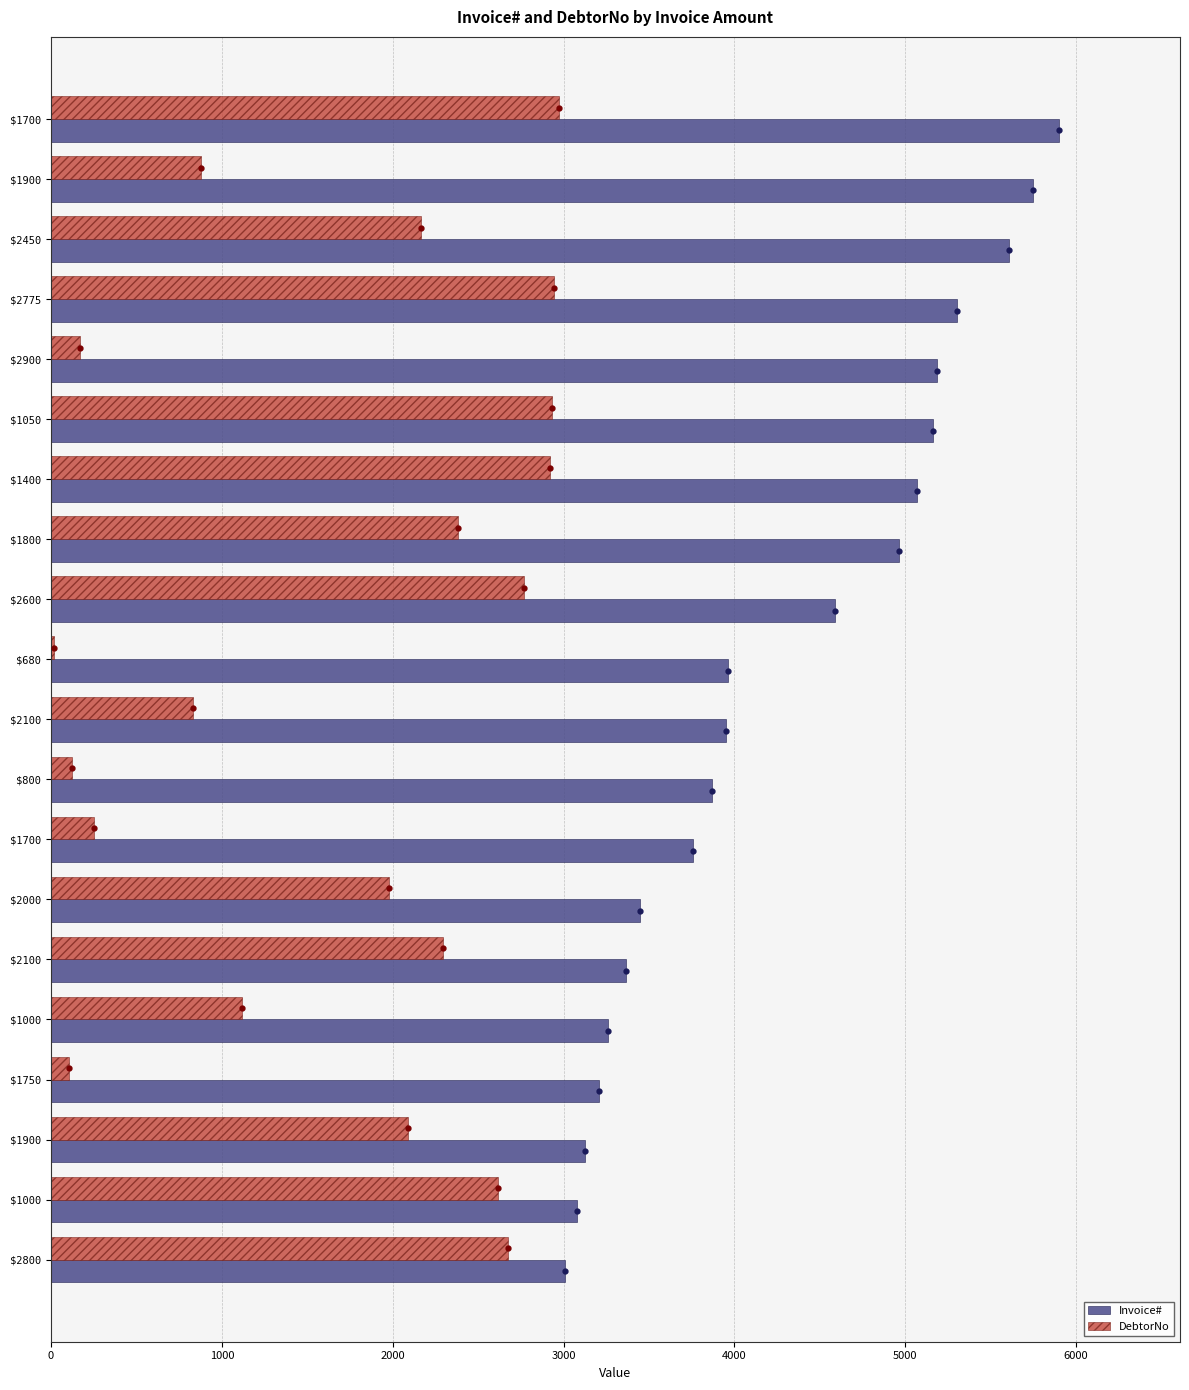

Which series has the largest total across all categories?

Invoice#